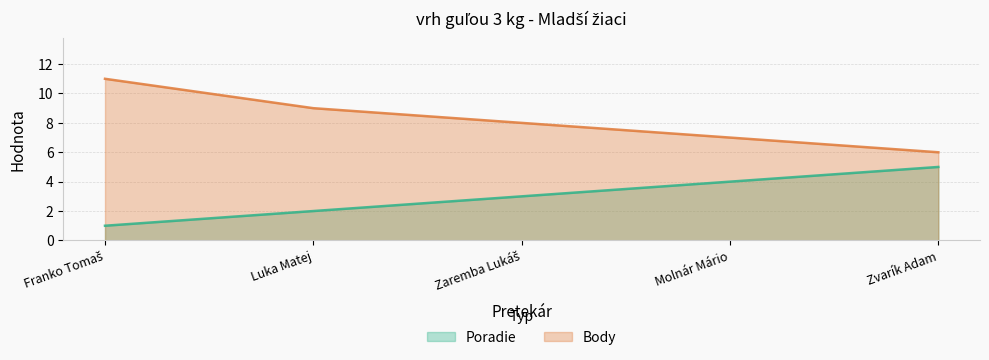

Where does the Poradie series first go above 3?

Molnár Mário